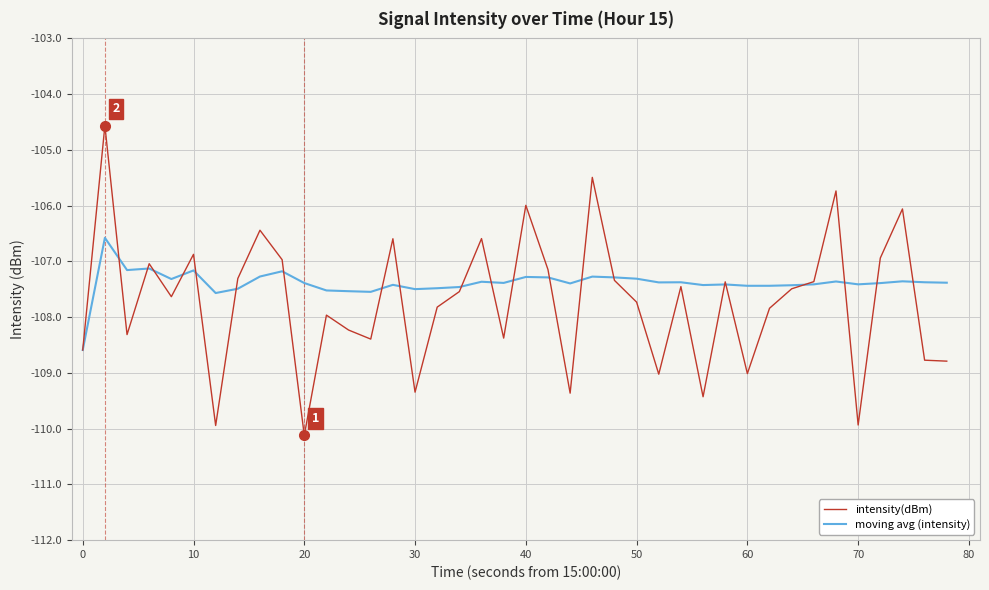

What is the lowest value of the intensity(dBm) series?

-110.1